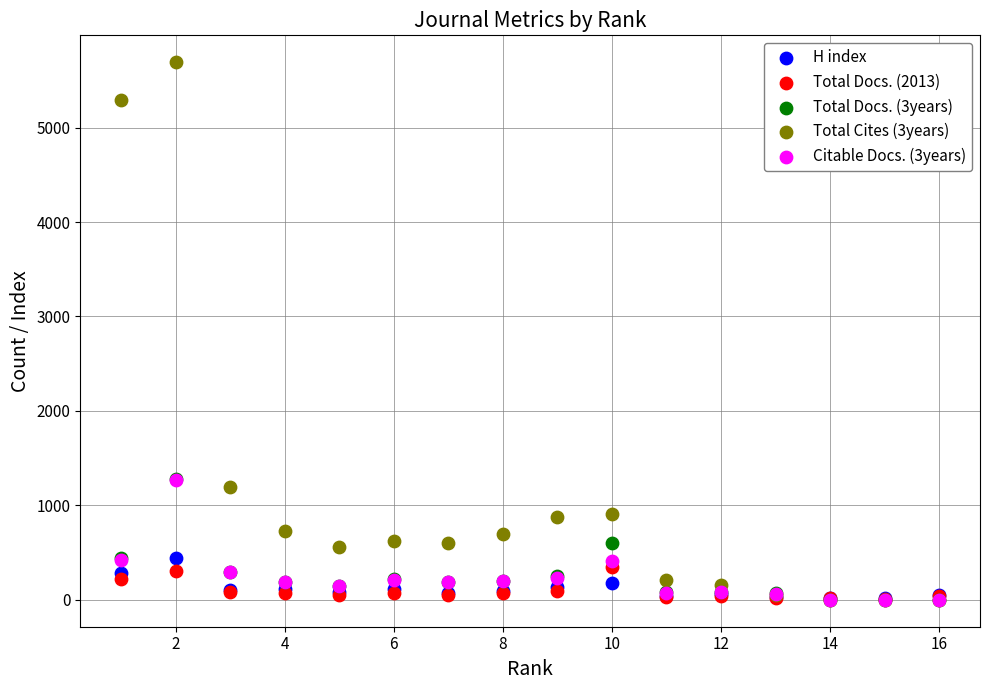

What are all the series names shown in the legend?

H index, Total Docs. (2013), Total Docs. (3years), Total Cites (3years), Citable Docs. (3years)